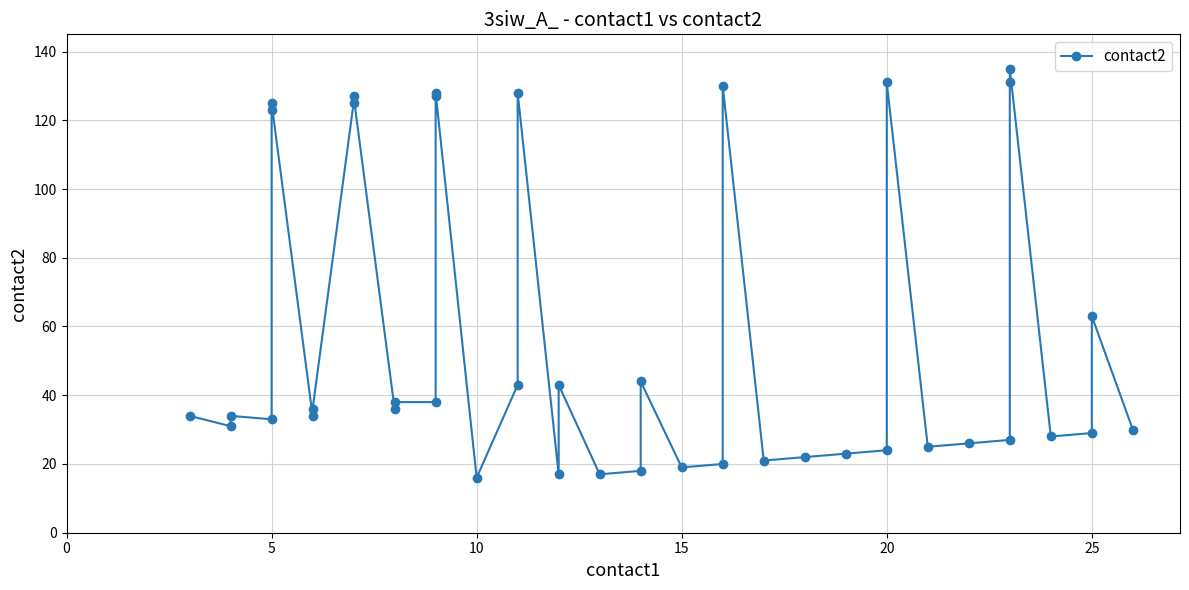

What is the difference between the maximum and minimum values?

119